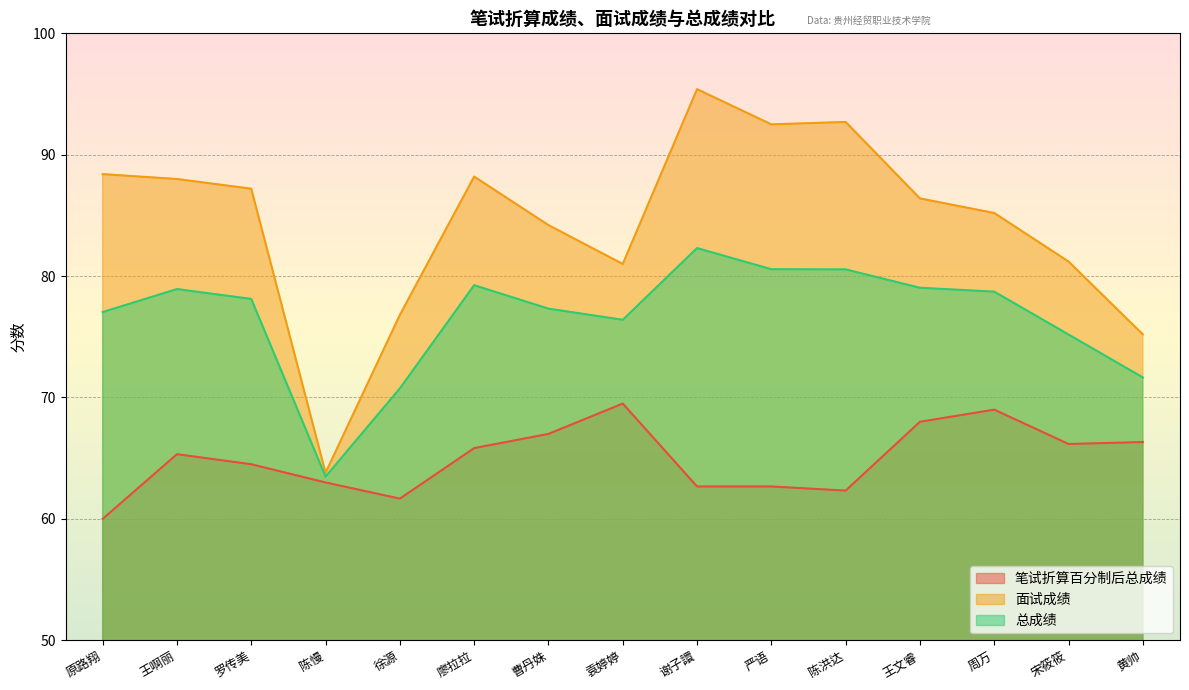

In 总成绩, how many points are higher than both neighbors (excluding endpoints)?

3